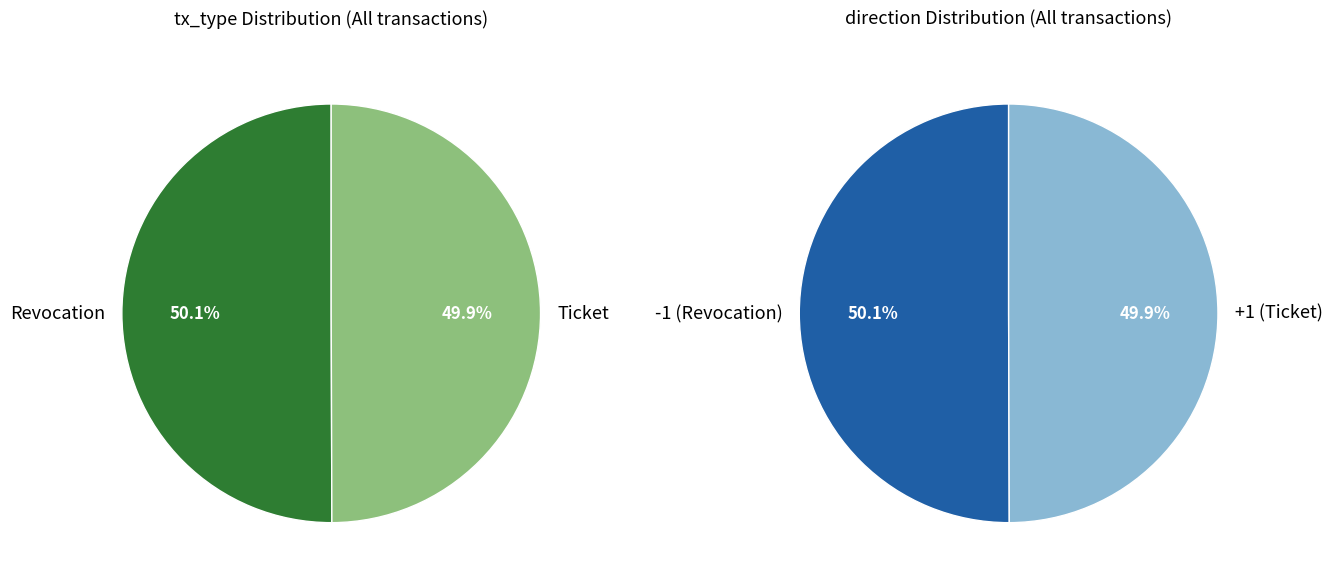

What portion of the pie excludes Revocation?

49.9%